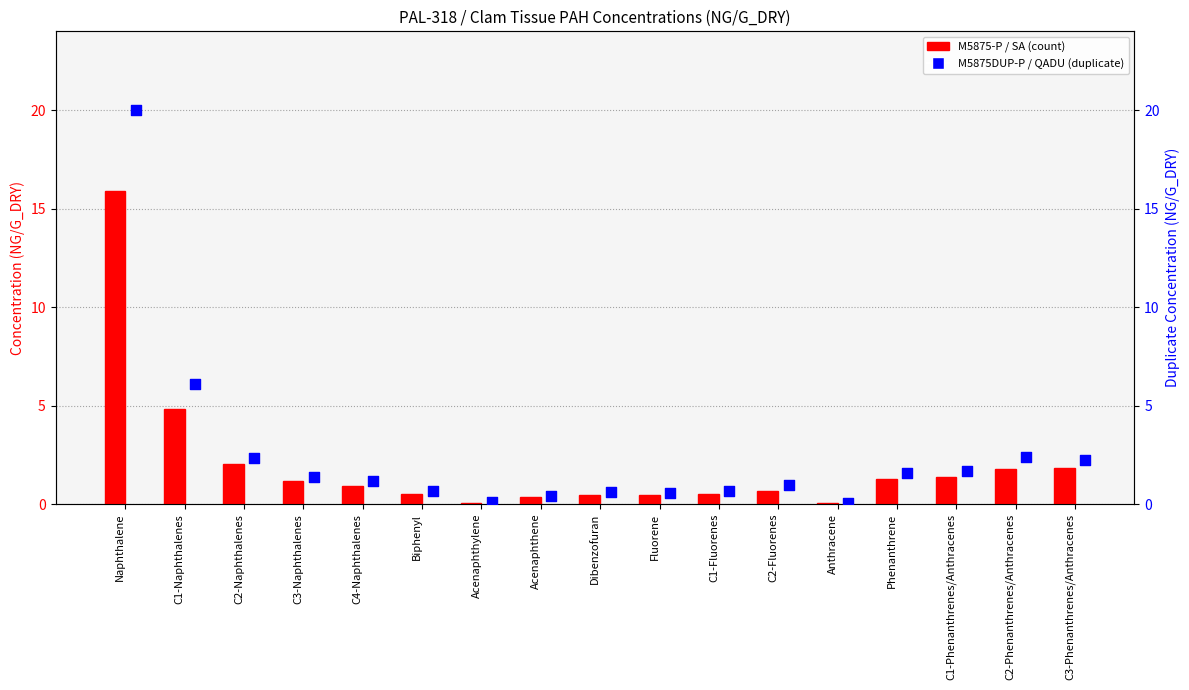

Which series reaches the minimum Y coordinate?

M5875-P (SA)